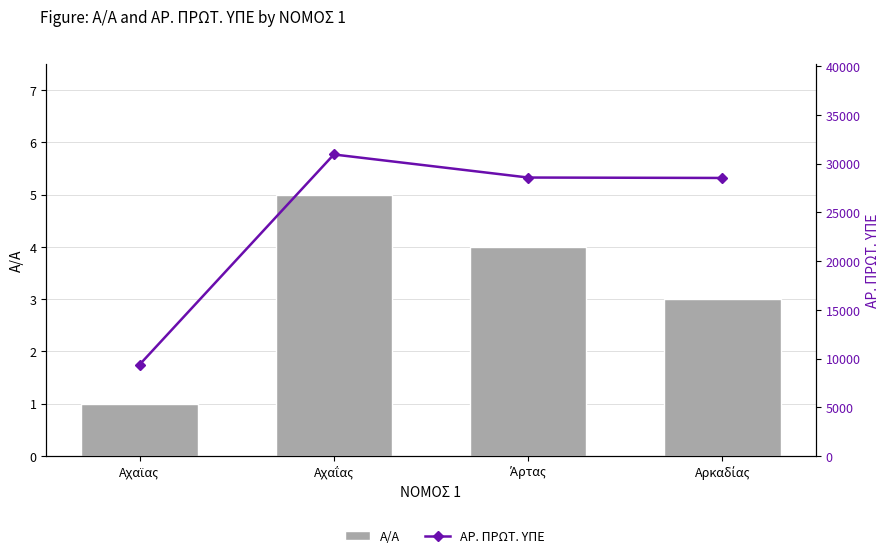

Reading left to right, list all the values displayed in this chart.

Α/Α: Αχαϊας=1	Αχαΐας=5	Άρτας=4	Αρκαδίας=3
ΑΡ. ΠΡΩΤ. ΥΠΕ: Αχαϊας=9373	Αχαΐας=30948	Άρτας=28581	Αρκαδίας=28538